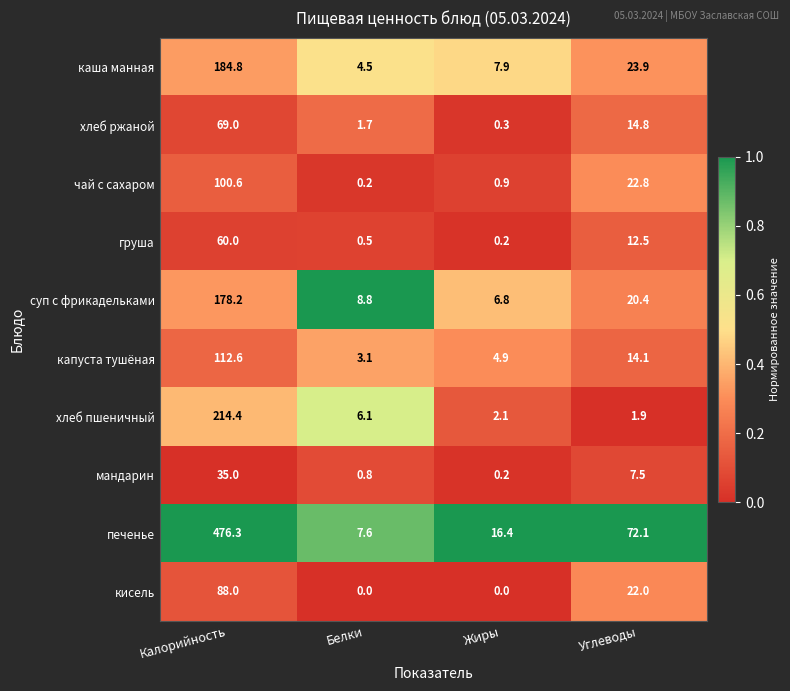

What is the approximate value of чай с сахаром at Жиры?

0.9